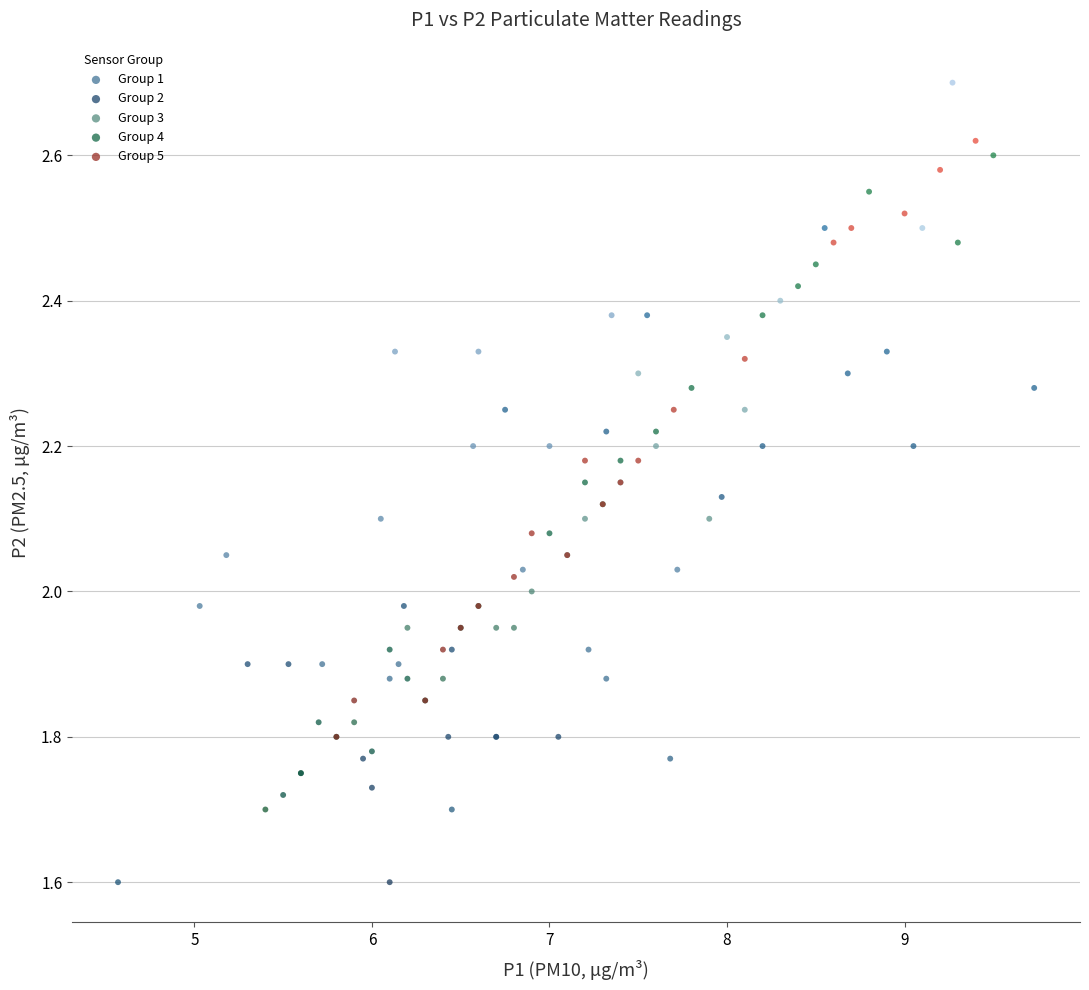

Which series contains the highest Y value?

Group 1